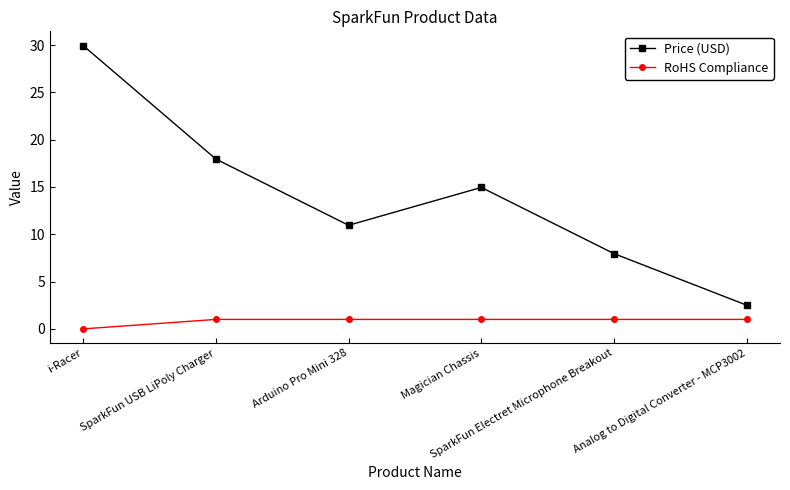

What is the approximate value of RoHS Compliance at Magician Chassis?

1.0